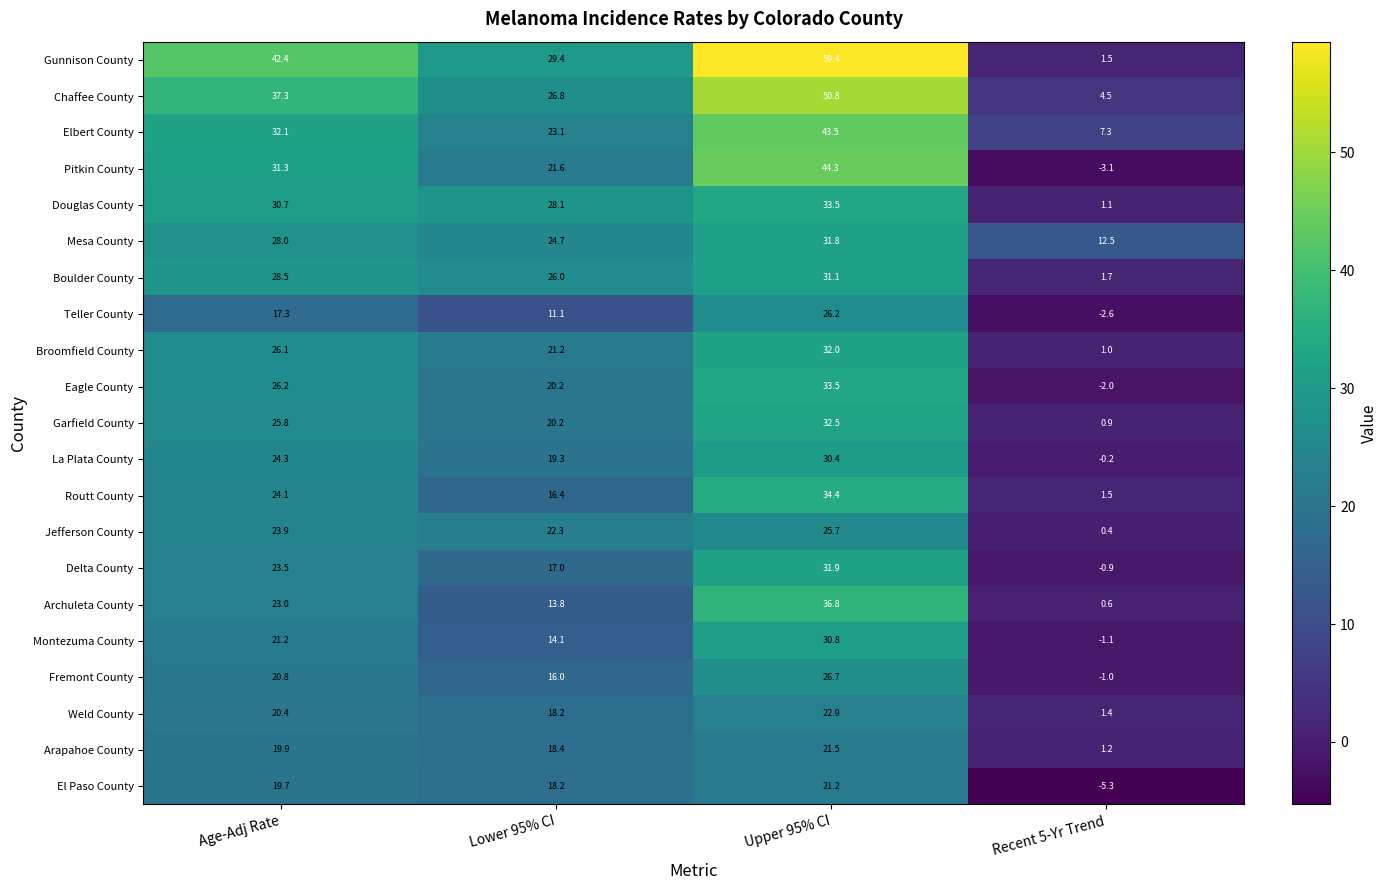

Is it true that Archuleta County equals 22.8 at Lower 95% CI?

False